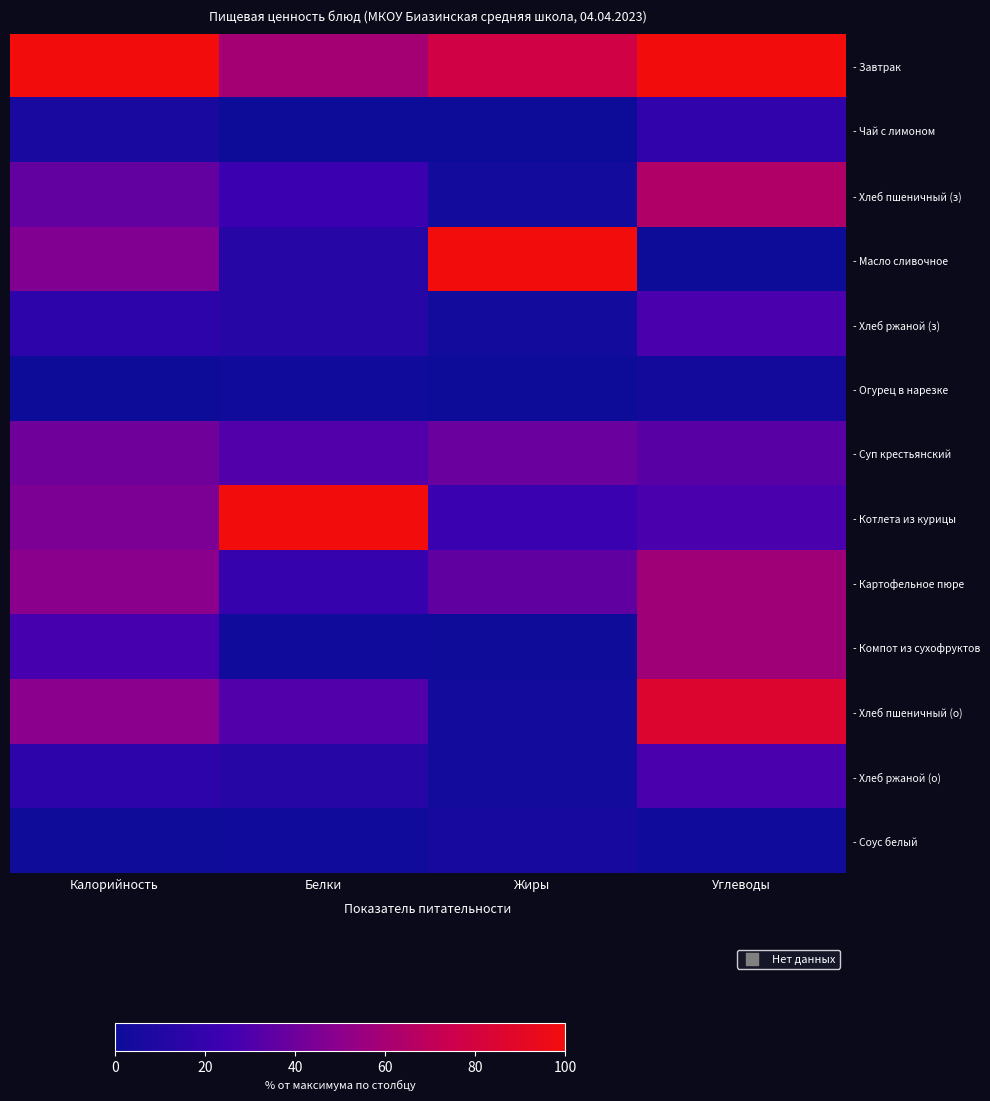

How many categories are shown in the chart?

4